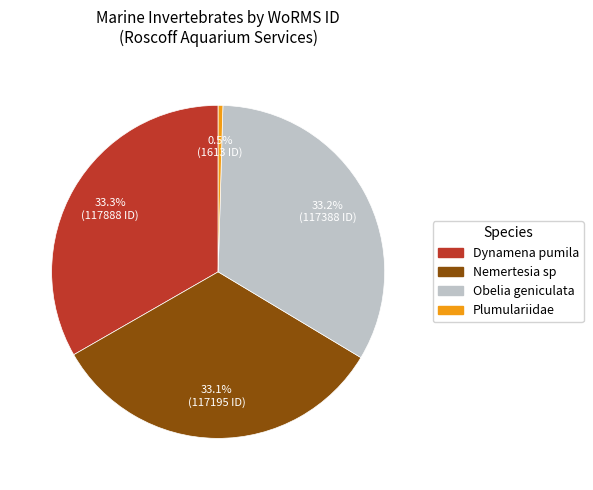

Which slice is the smallest?

Plumulariidae